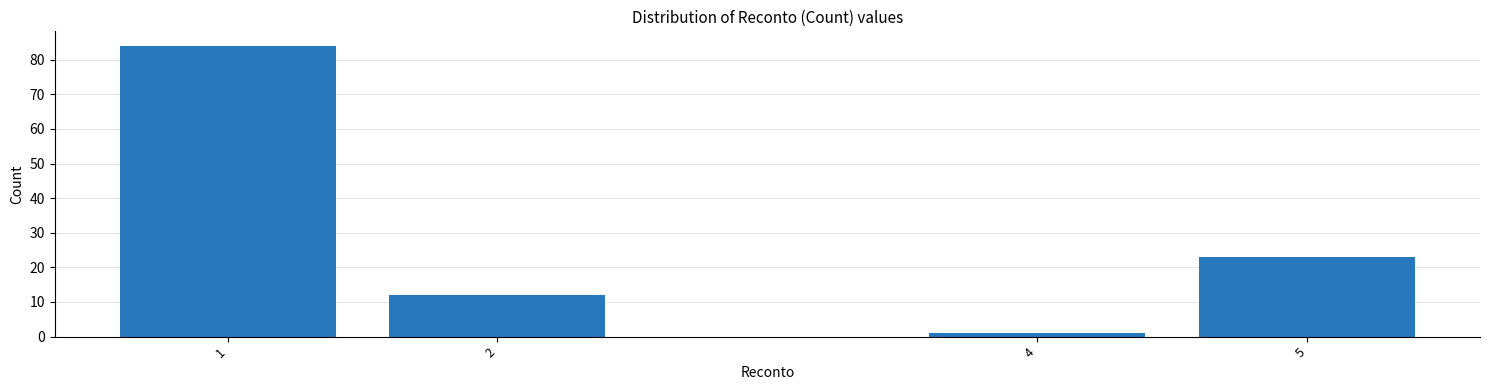

Reading right to left, what are all the values shown in this chart?

23	1	12	84